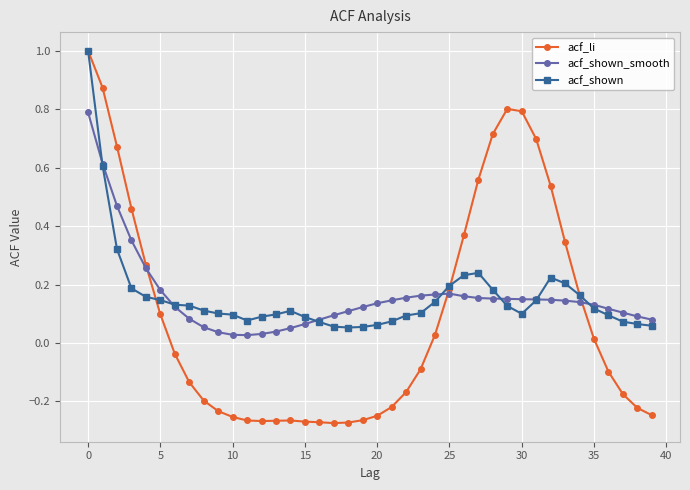

Which series has the largest range (max minus min)?

acf_li